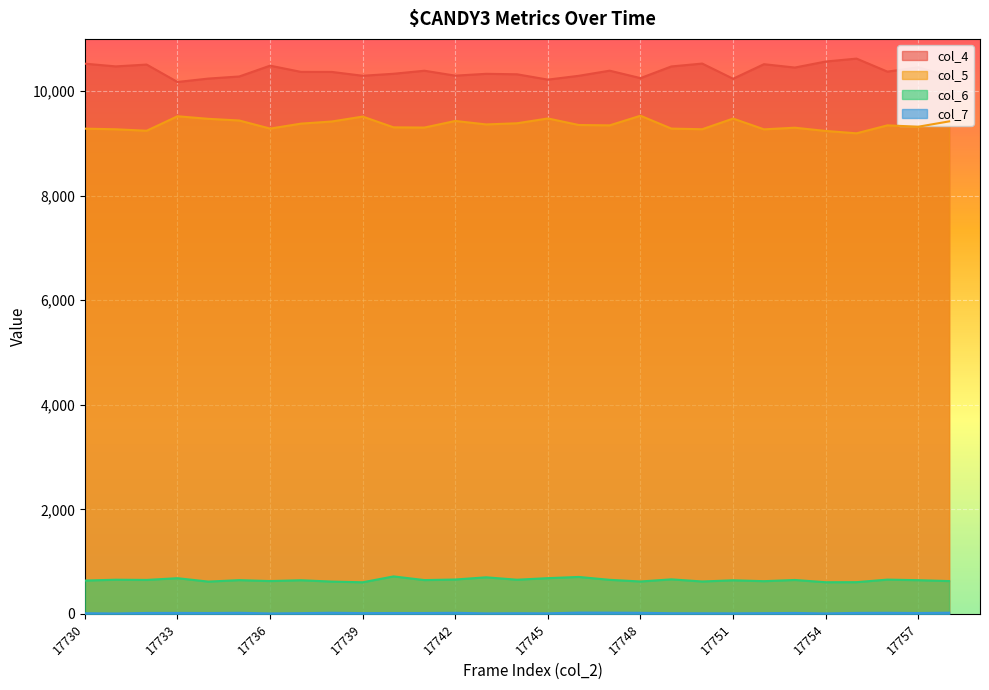

Which series has the largest total across all categories?

col_4